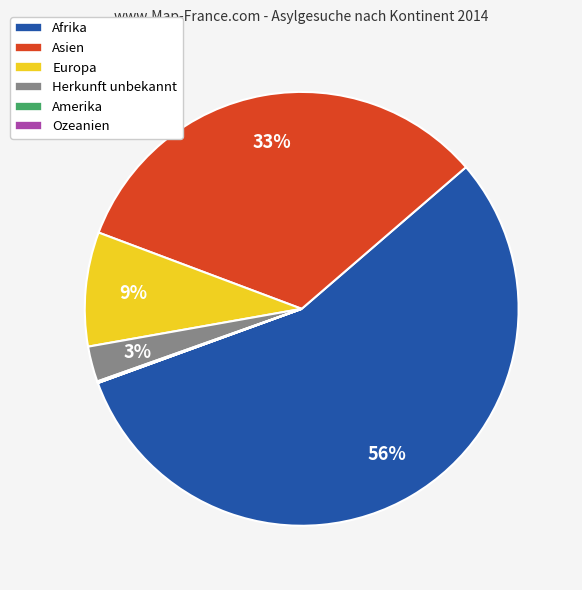

Which category has the biggest portion of the pie?

Afrika